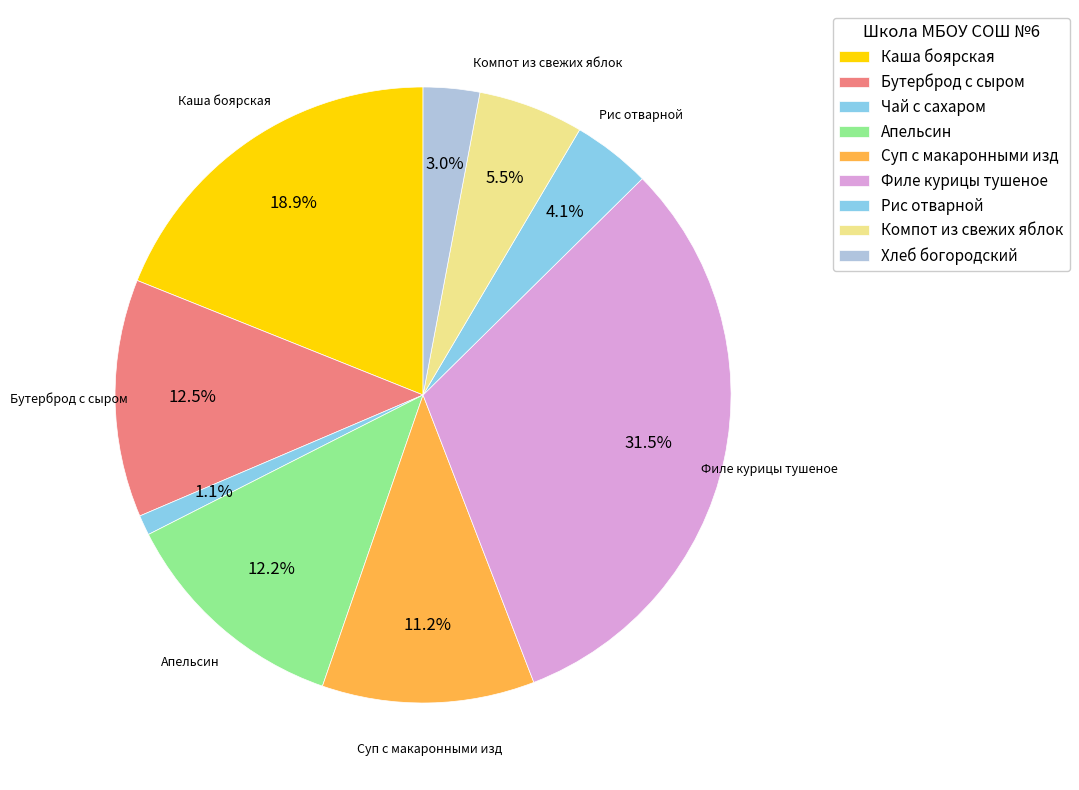

How many slices are in this pie chart?

9